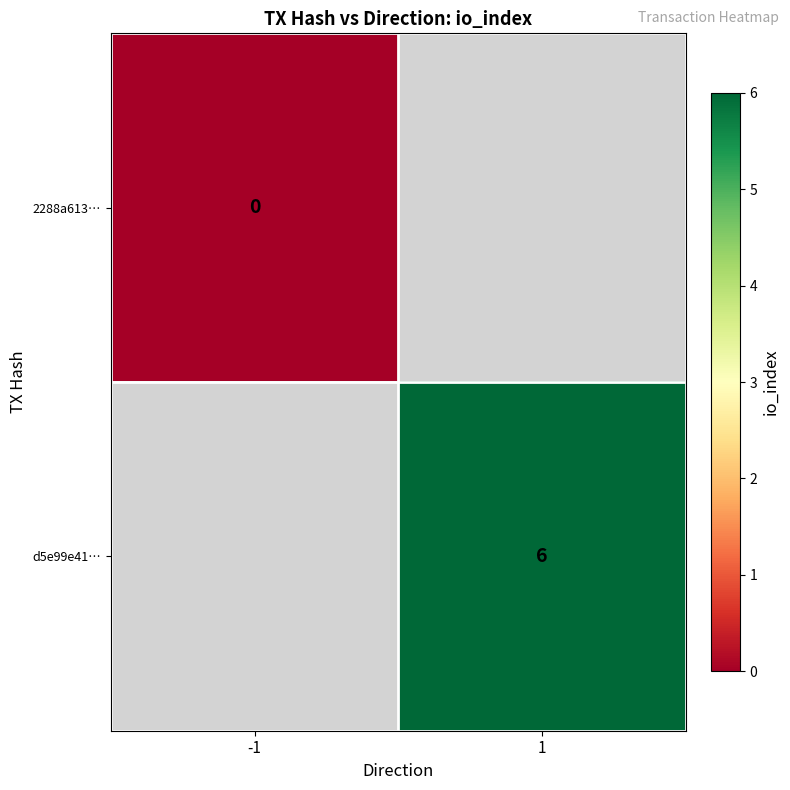

How many series are shown in this chart?

2